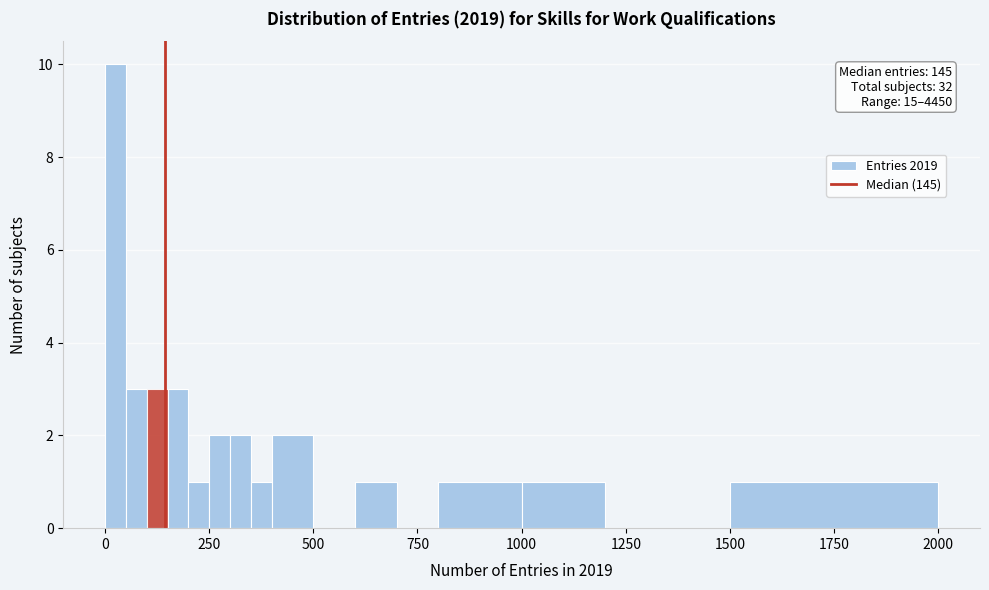

Read against the x-axis, roughly where is the centre of the tallest bar?

50